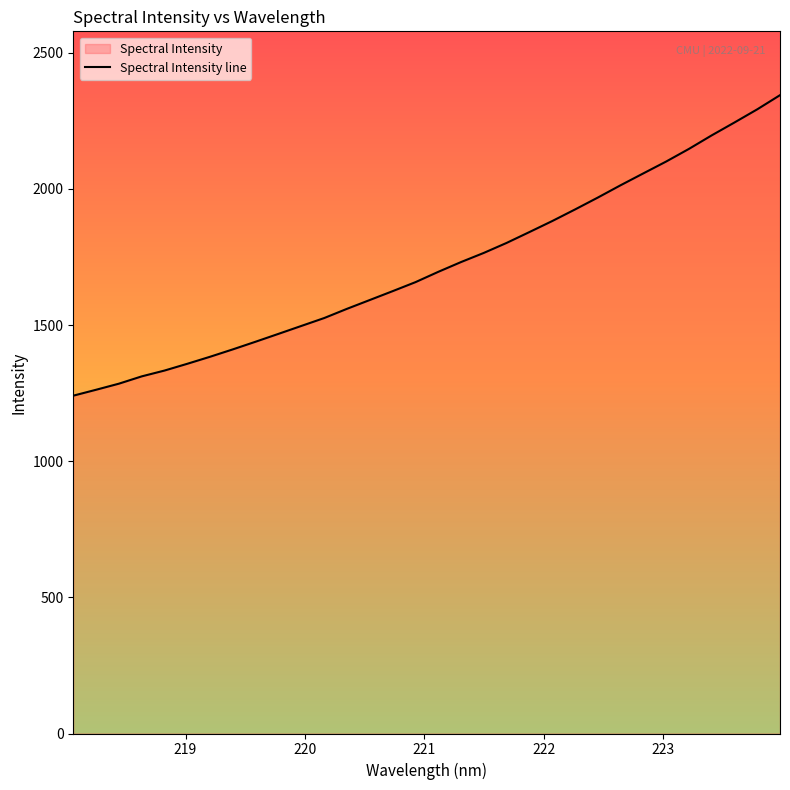

What is the value of the 21st point from the left?

1841.6